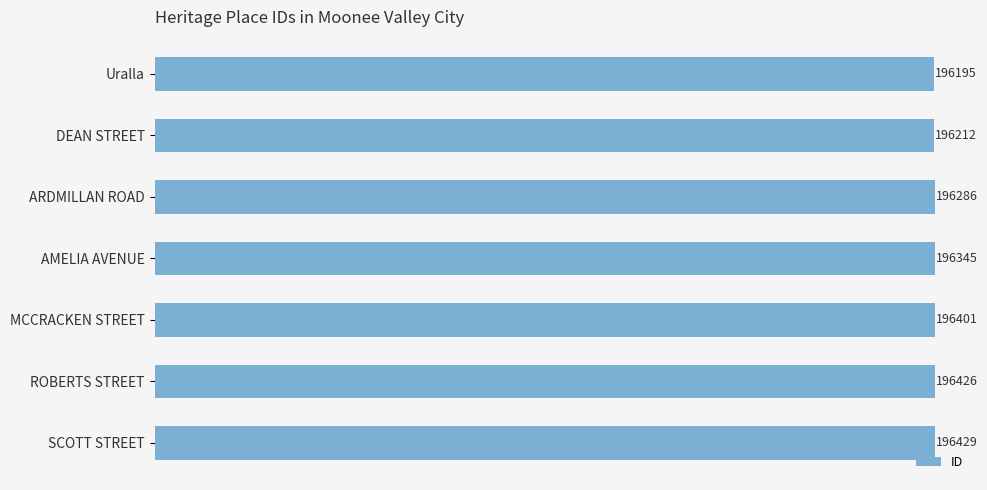

Which label corresponds to the largest value in the chart?

SCOTT STREET